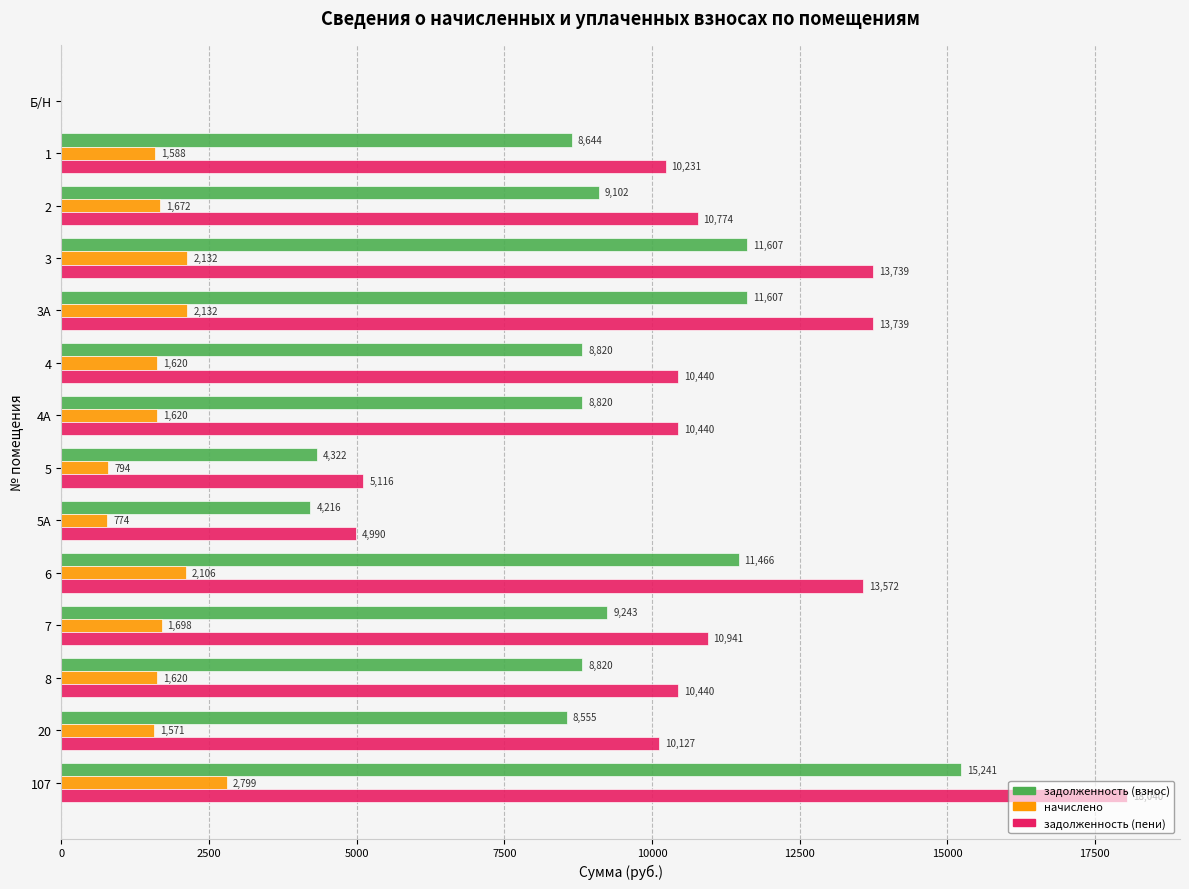

Where is задолженность (взнос) nearest to the value 7620?

20